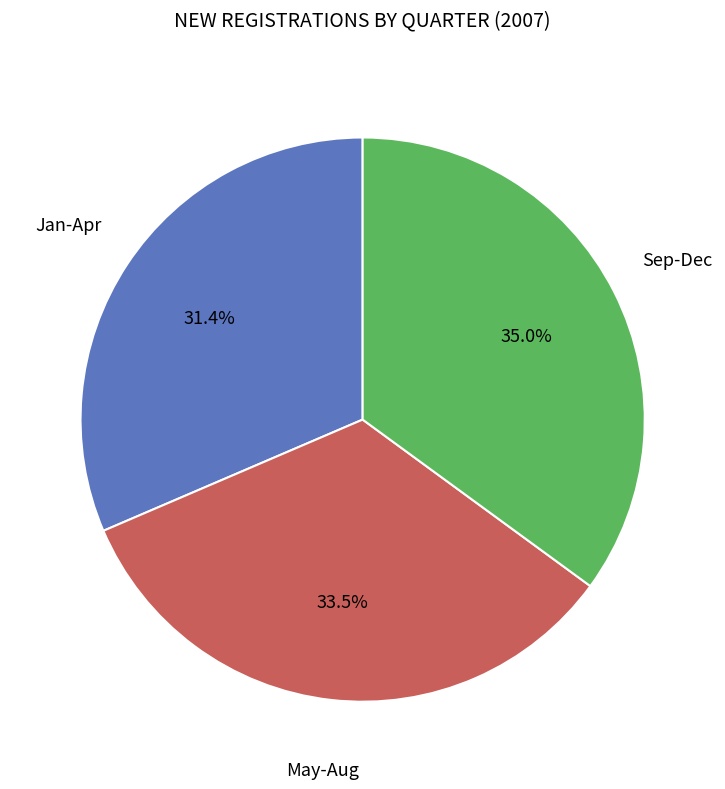

Is there a majority slice in this chart?

No